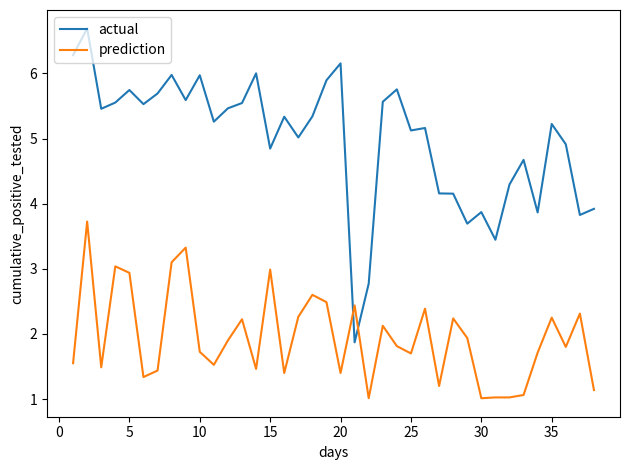

How many intersections are there between prediction and actual?

2